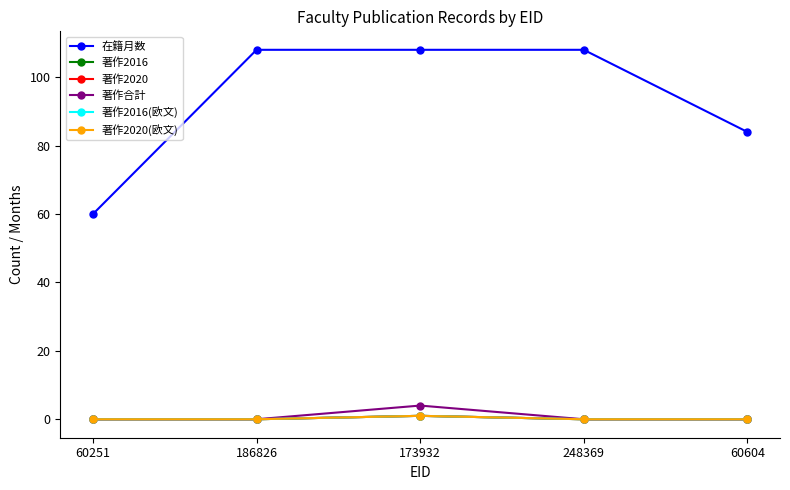

Does the chart have visible grid lines?

No